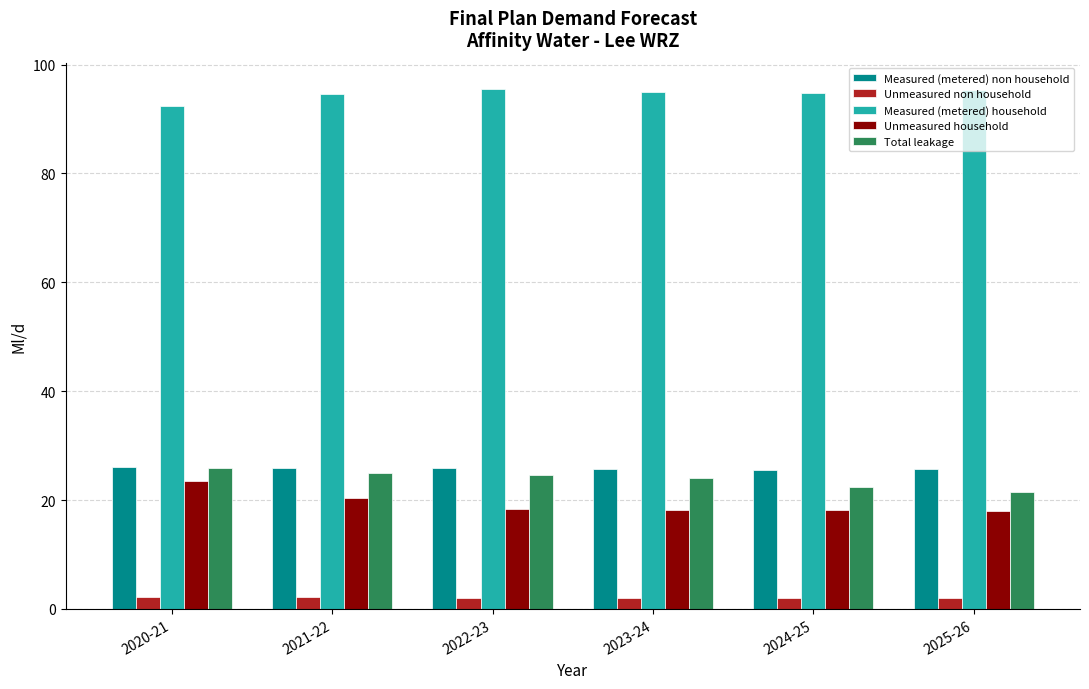

At which label does Total leakage reach its peak?

2020-21